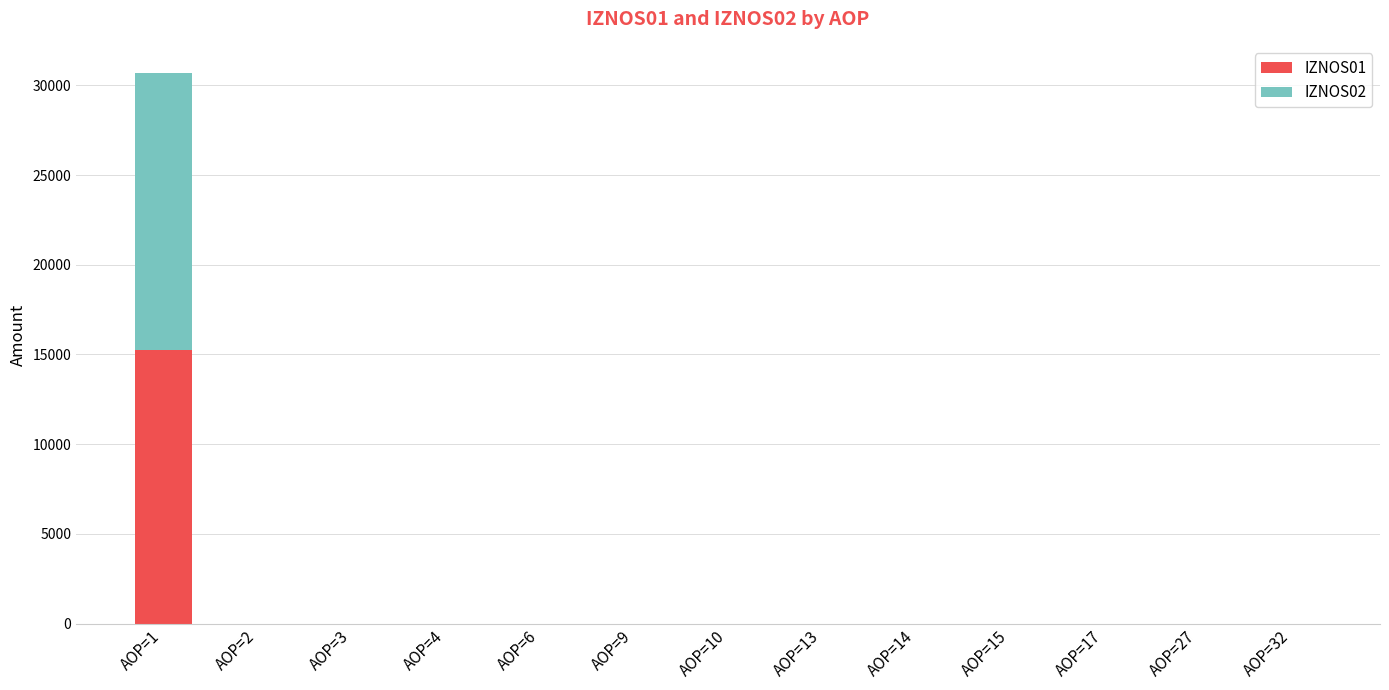

The value of IZNOS01 at AOP=6 is -10382. True or false?

False